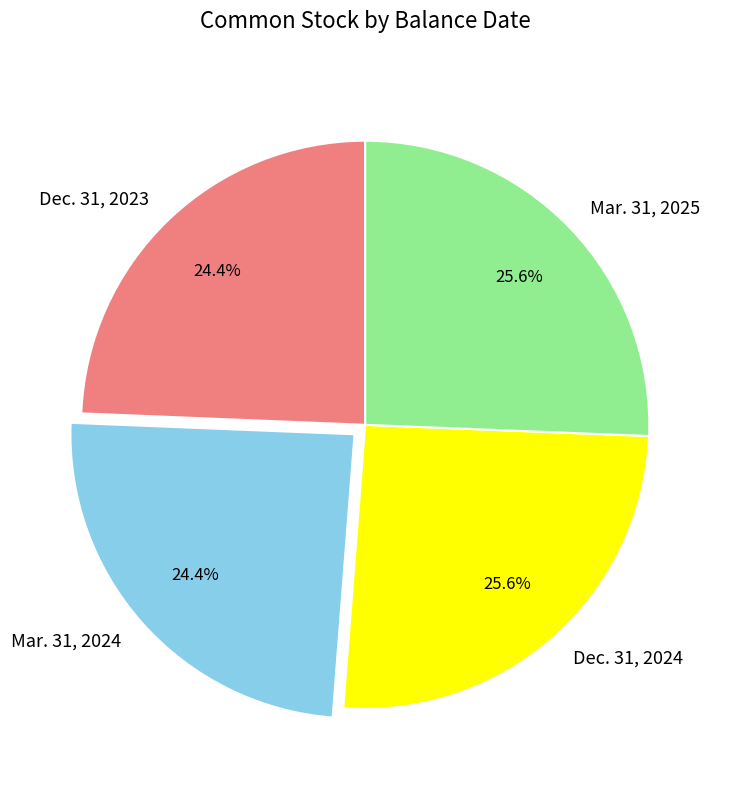

What is the ratio of the value at Mar. 31, 2024 to the value at Dec. 31, 2024?

1.0